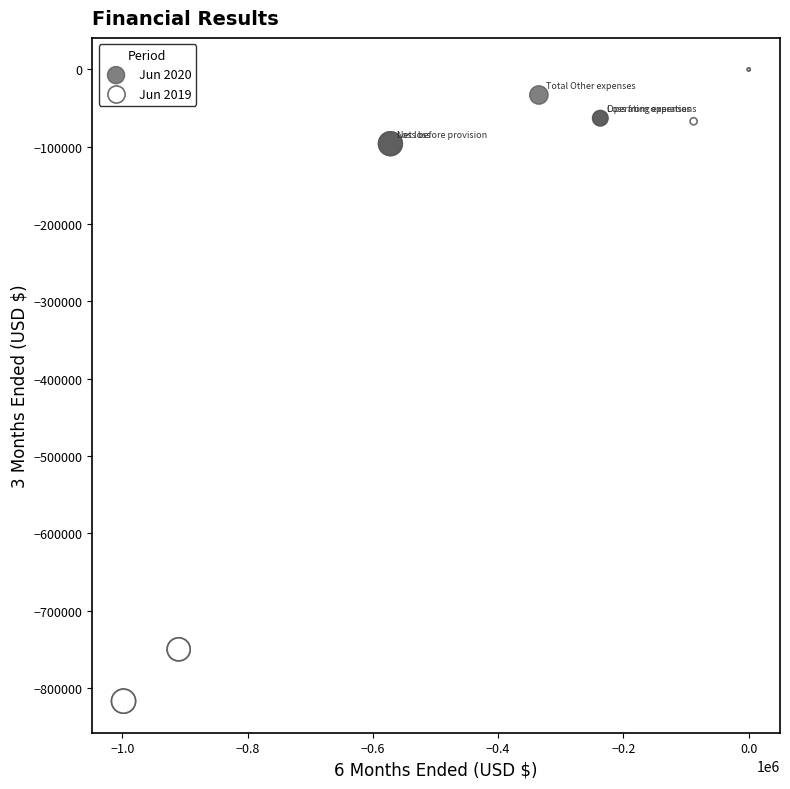

Which series has the largest Y range (max minus min)?

Jun 2019